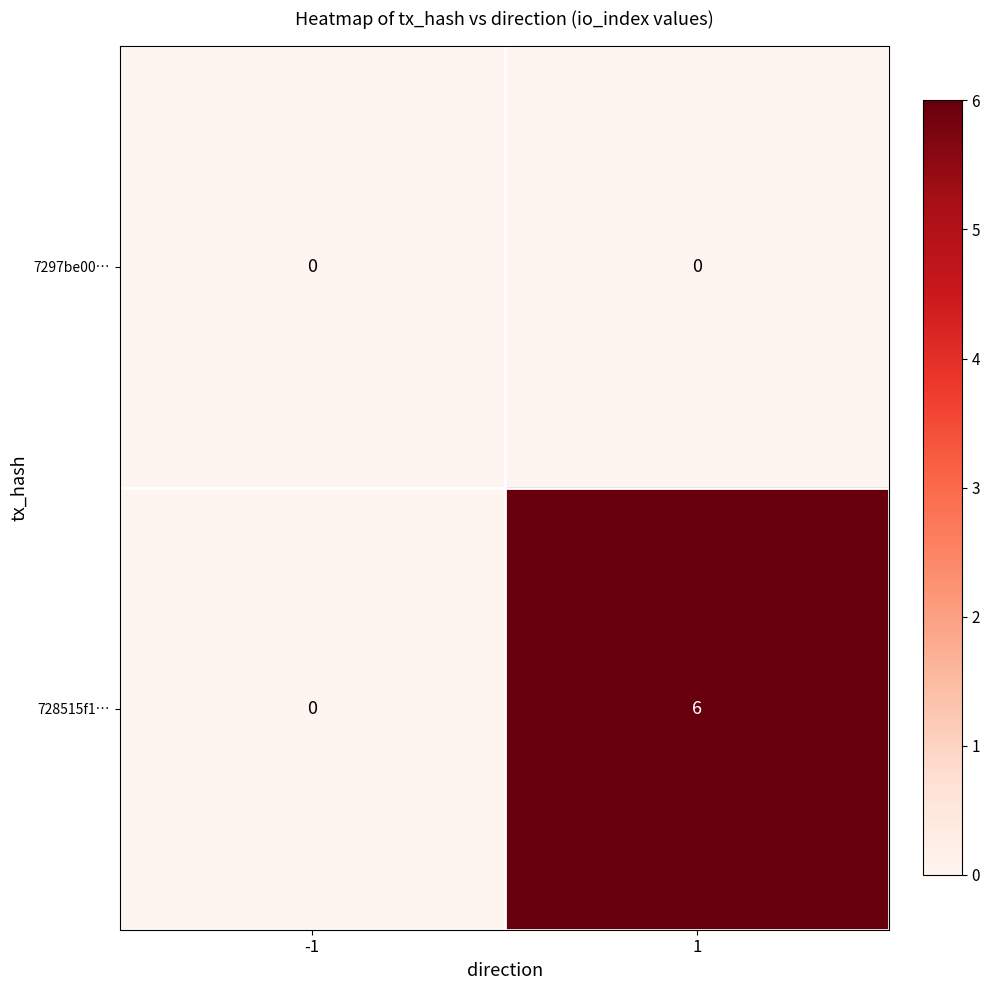

Which series has the largest total across all categories?

728515f1…